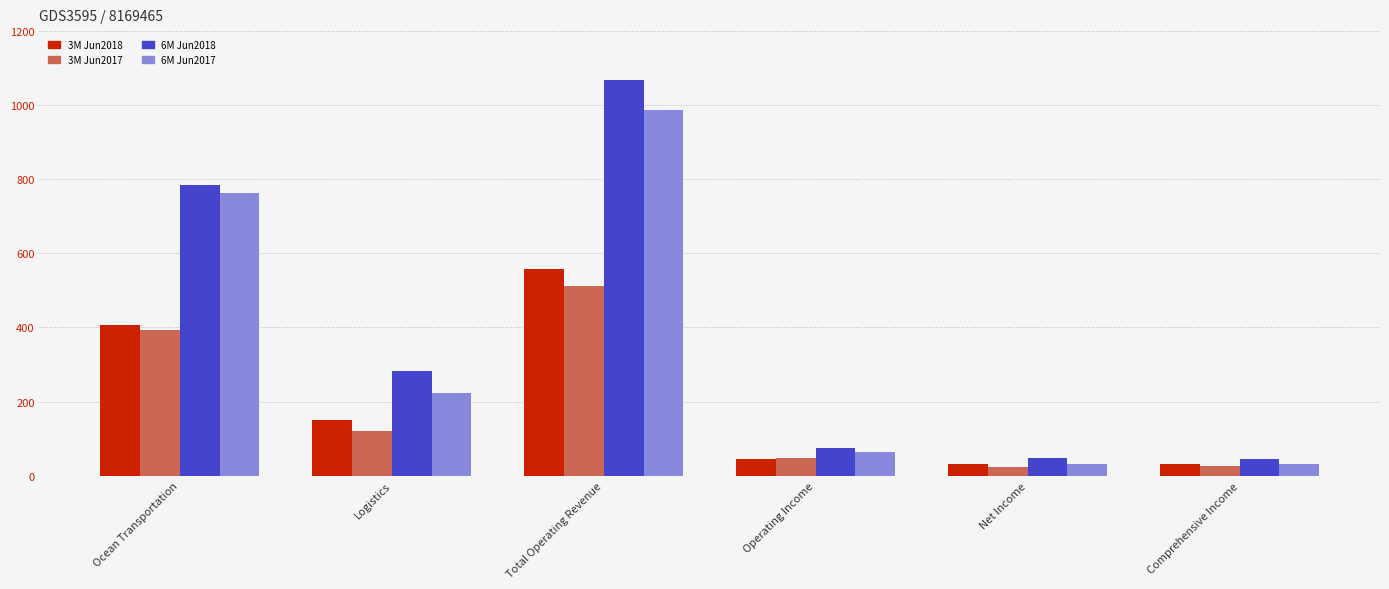

At which label does 6M Jun2018 first exceed 282?

Ocean Transportation